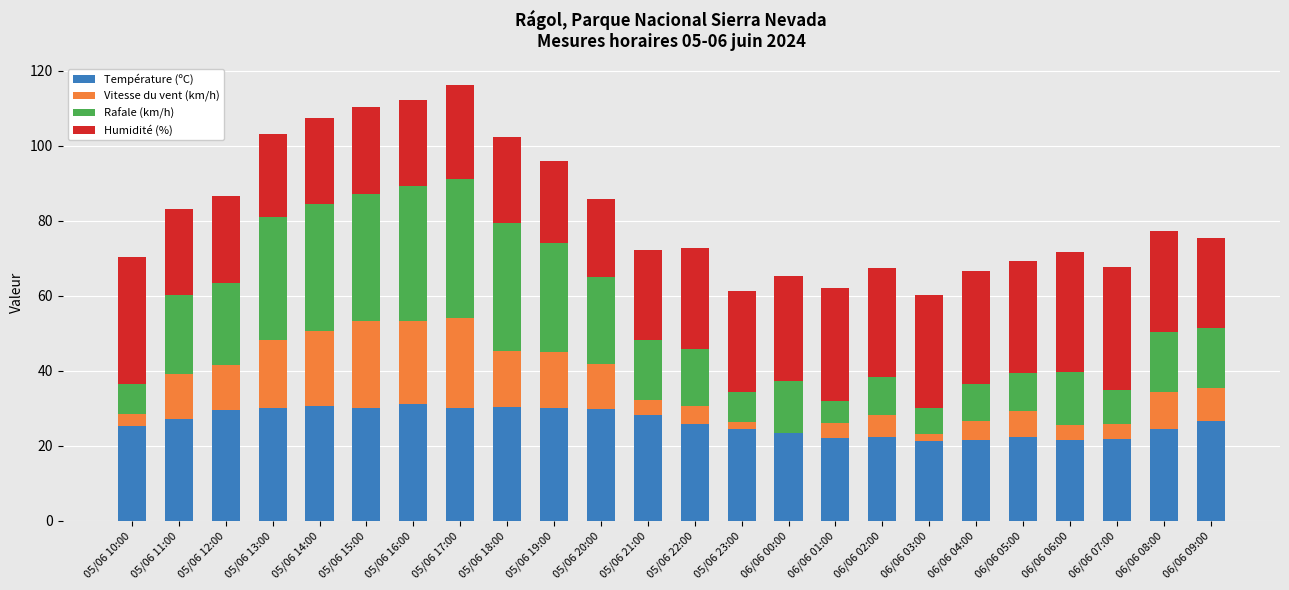

How many data points does each series have?

24